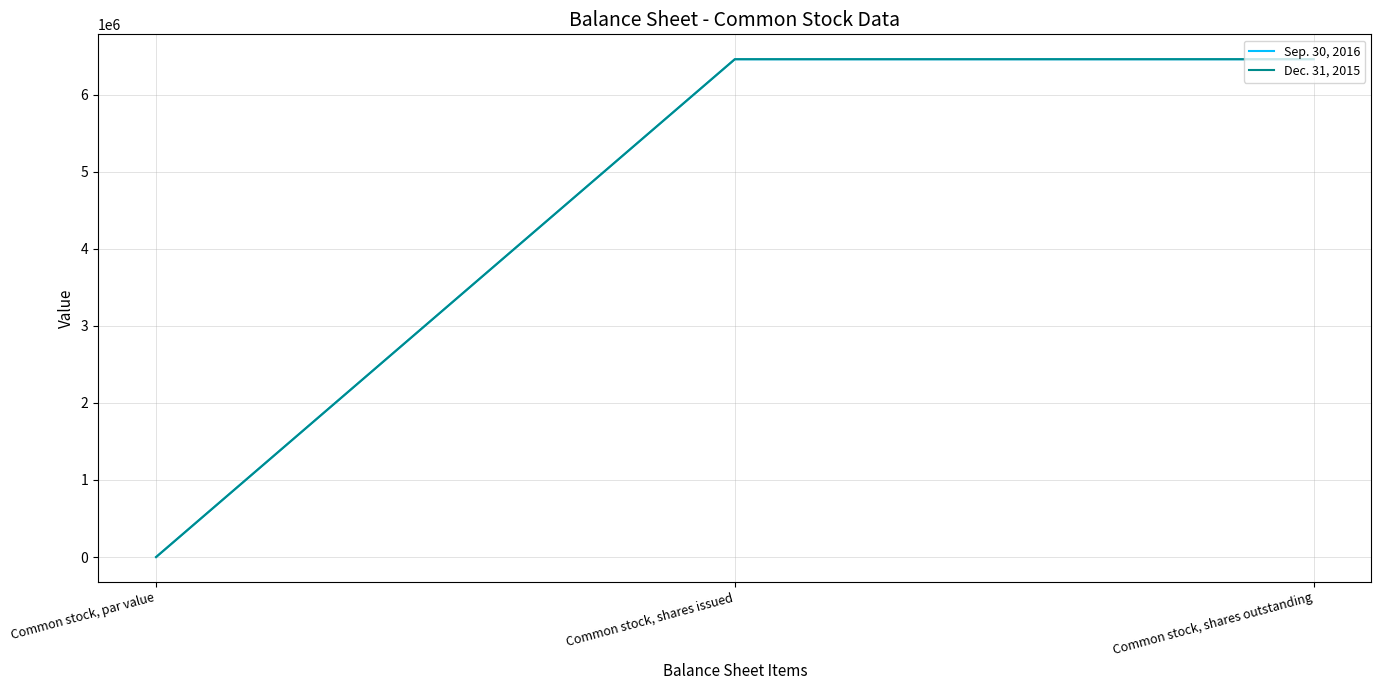

Does the chart have visible grid lines?

Yes